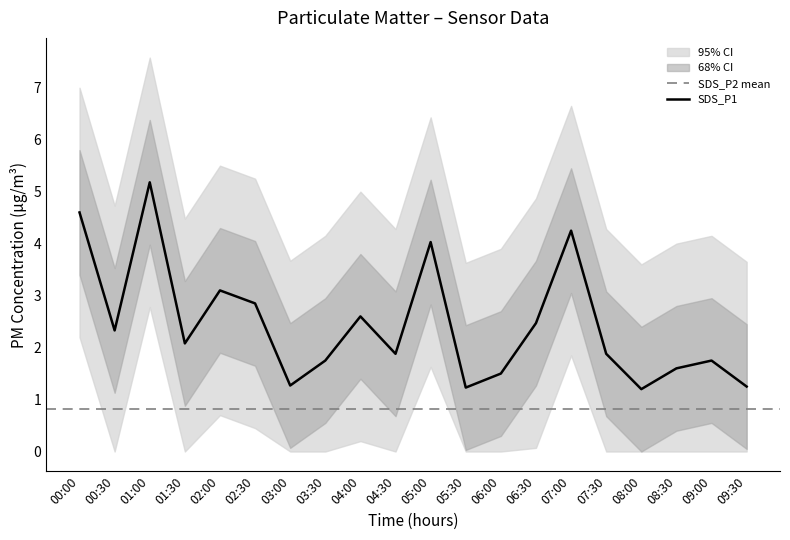

At 09:30, list the series in order from largest to smallest.

SDS_P1_upper2, SDS_P1_upper1, SDS_P1, SDS_P2, SDS_P1_lower1, SDS_P1_lower2